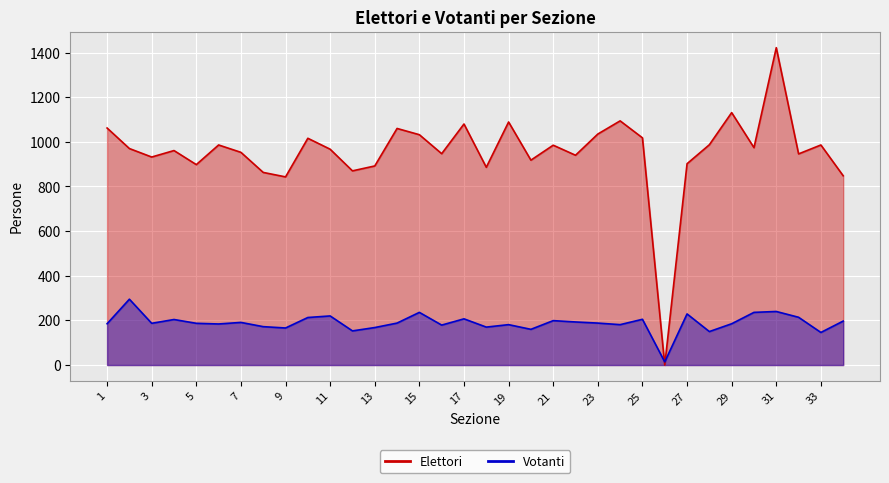

What is the difference between the highest and lowest values at 23?

847